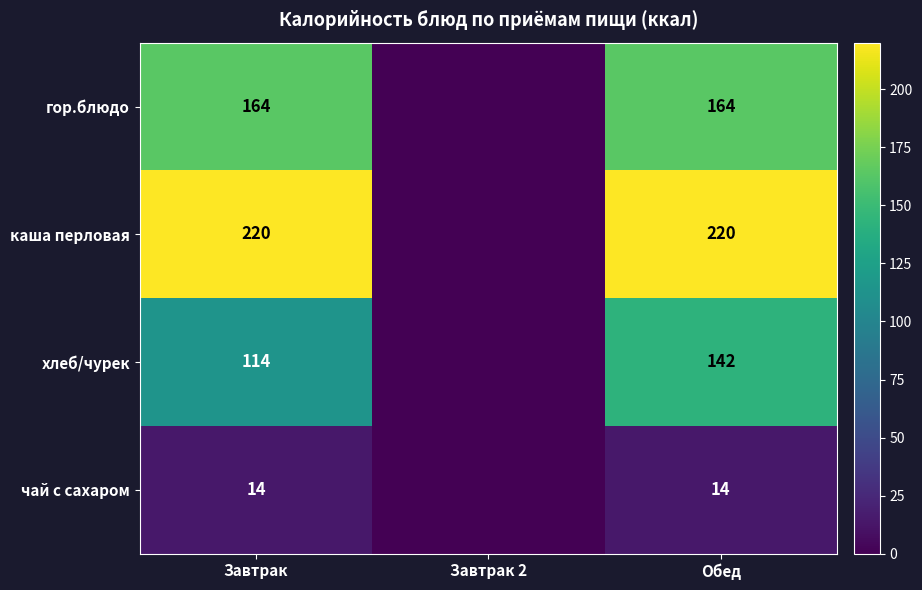

The value of хлеб/чурек at Обед is 41. True or false?

False